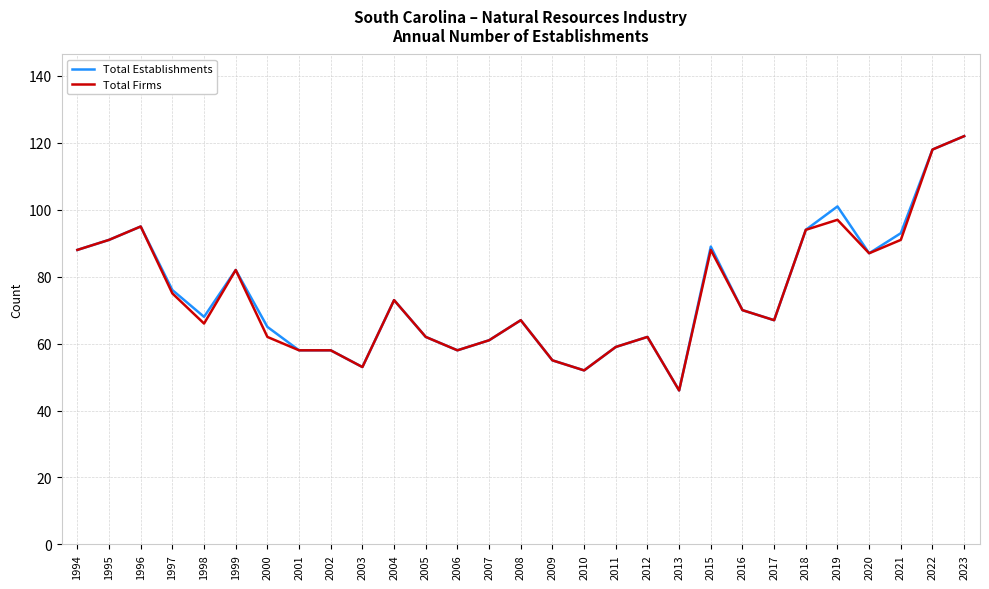

How many lines are shown in the chart?

2